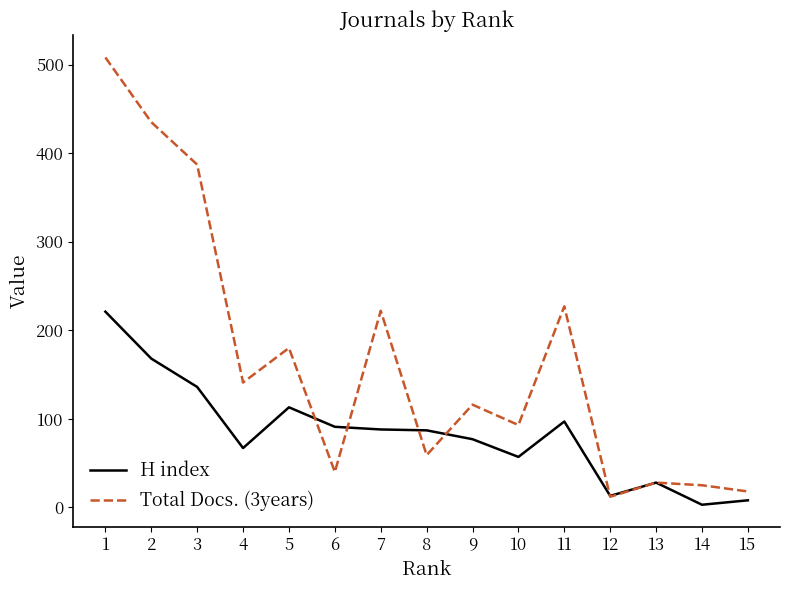

At which label does H index reach its minimum?

14